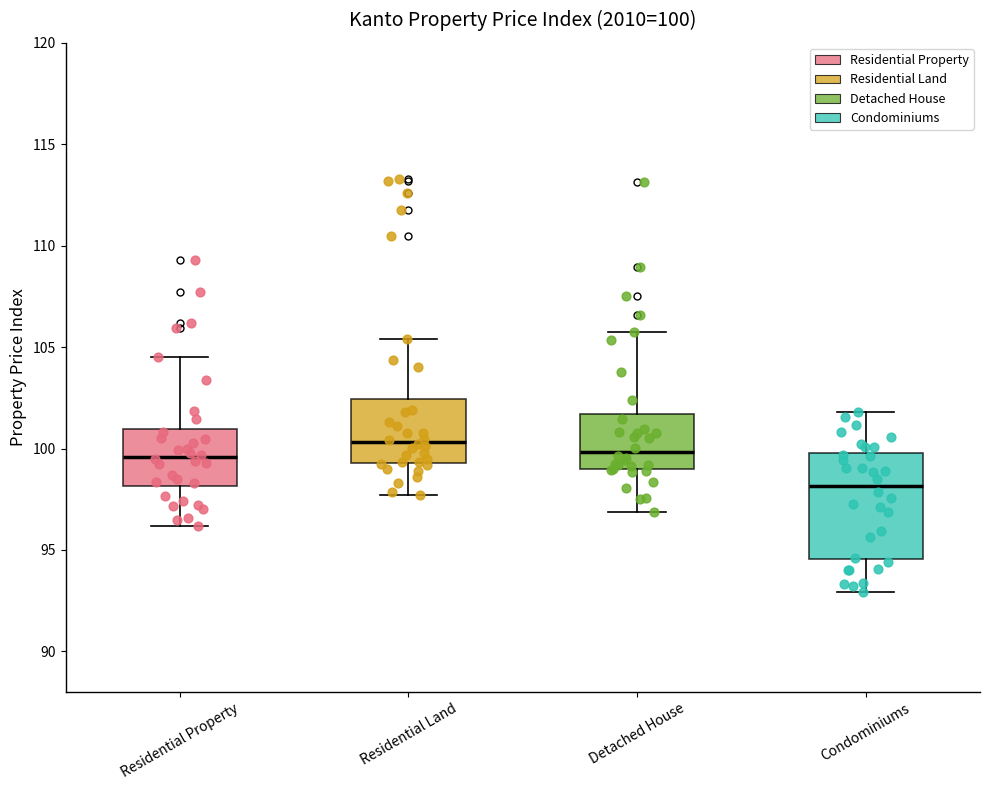

Comparing the boxes themselves (not the whiskers), which one is the tallest?

Condominiums